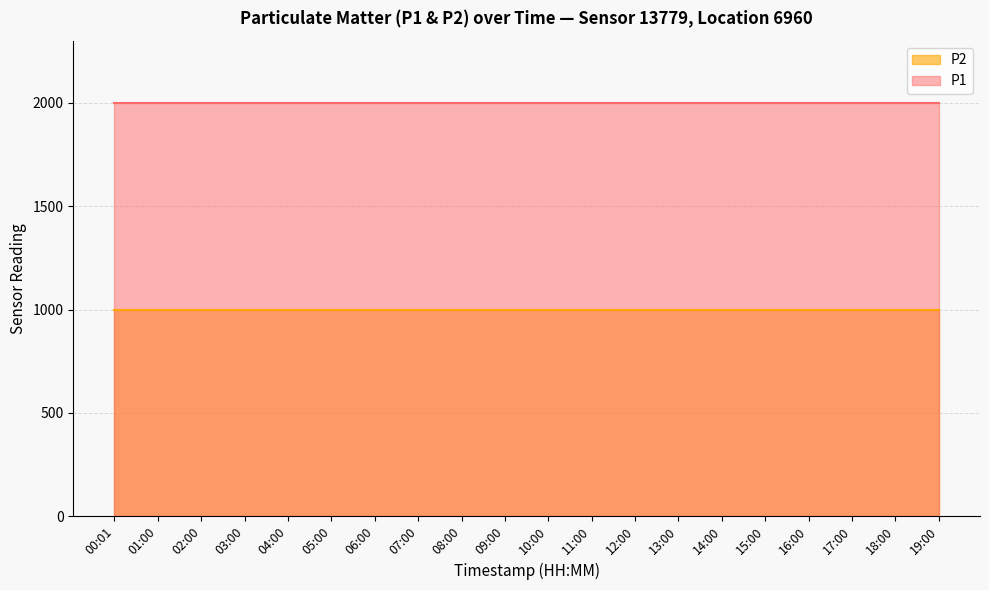

What is the sum of all P1 values?

39998.0